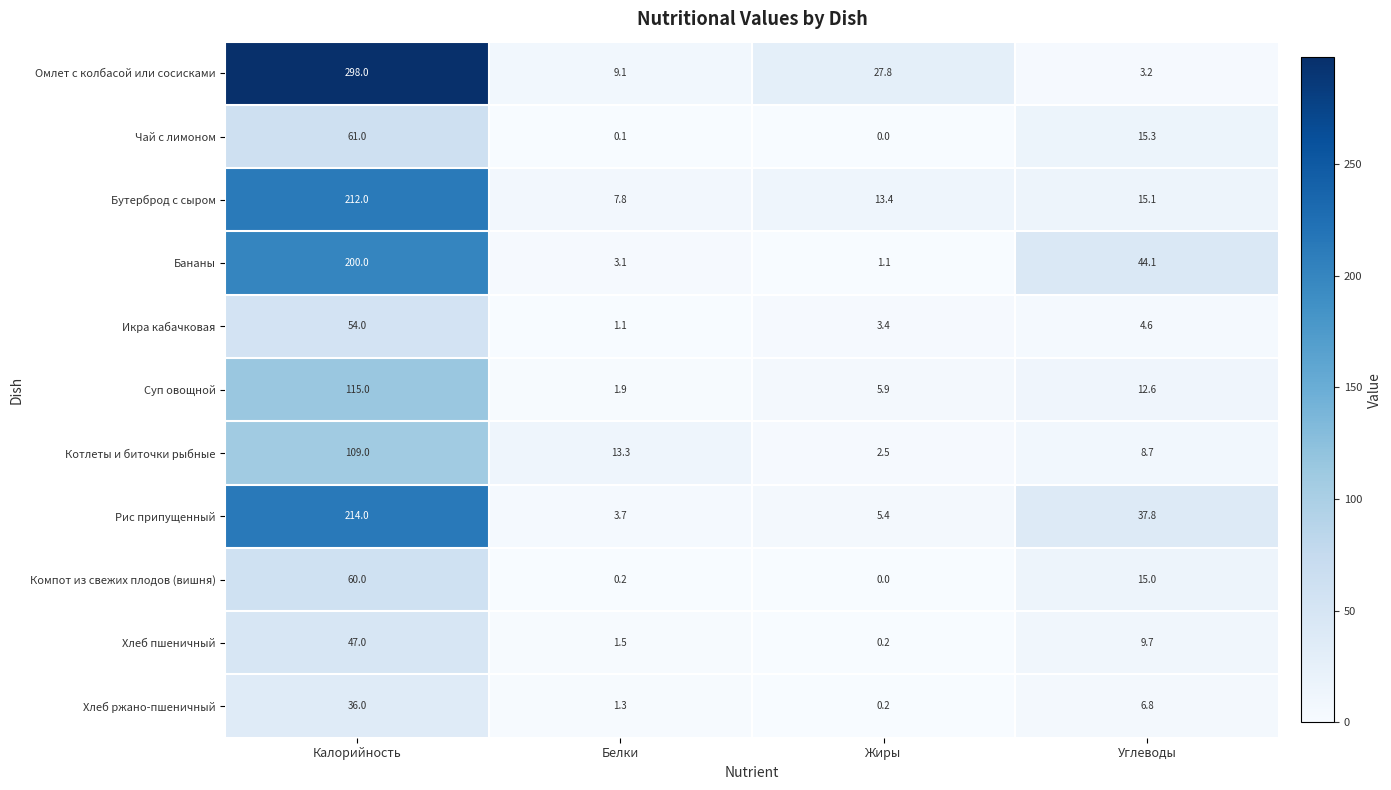

At how many categories does at least one series exceed 125?

1